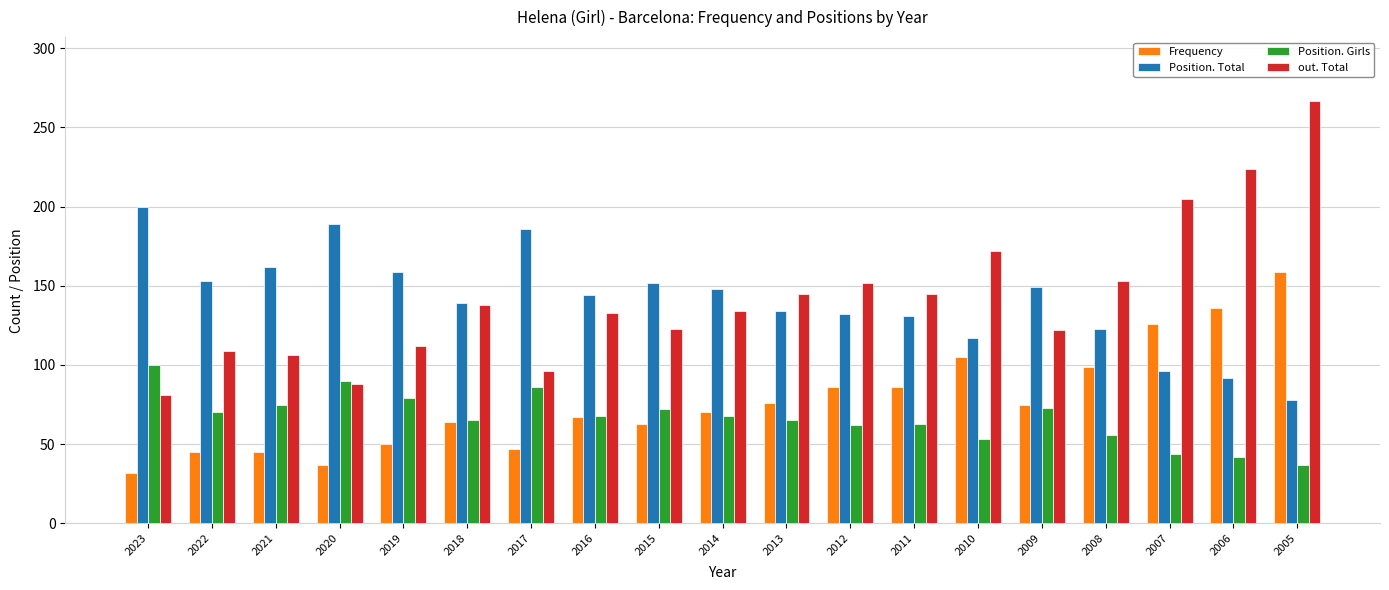

What is the value of the Frequency bar at the 6th from the left?

64